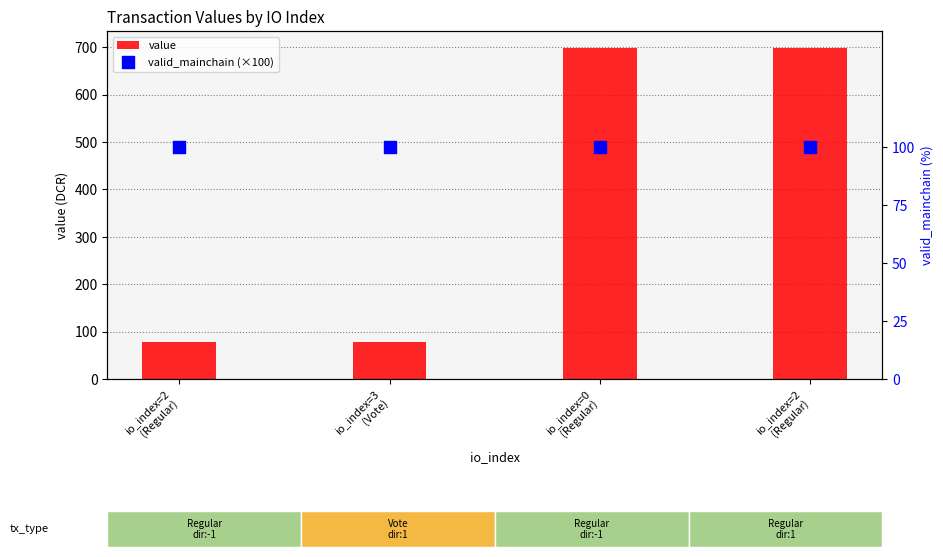

Which series reaches the maximum Y coordinate?

value